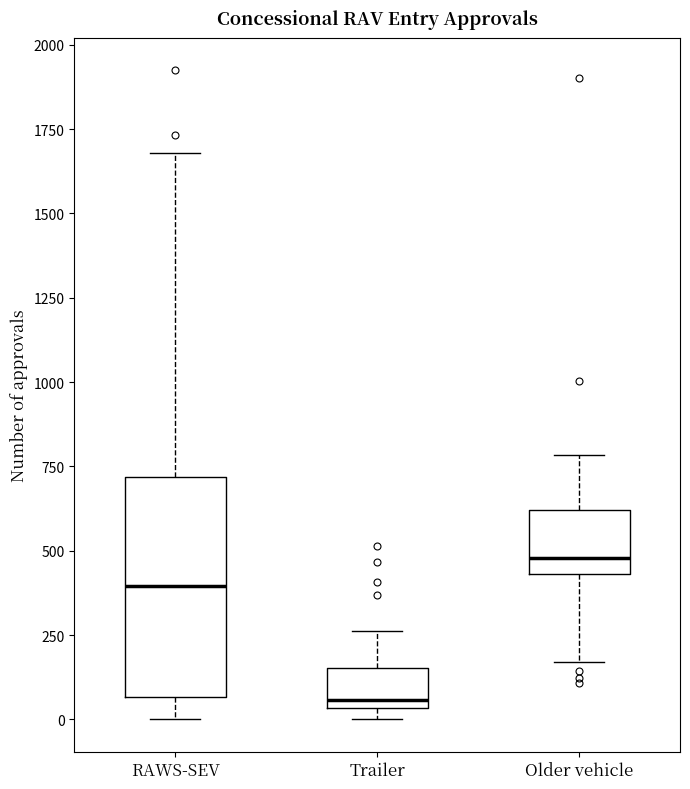

Reading left to right, transcribe this box plot: for each box, give where its median line is, the range the box spans, and where its two whiskers end, as read against the y-axis. The values are not printed on the chart, so give them approximately, as read against the axis.

RAWS-SEV: median 400, box 50 to 700, whiskers 0 to 1700
Trailer: median 50 (just above the box's lower edge), box 50 to 150, whiskers 0 to 250
Older vehicle: median 500, box 450 to 600, whiskers 150 to 800